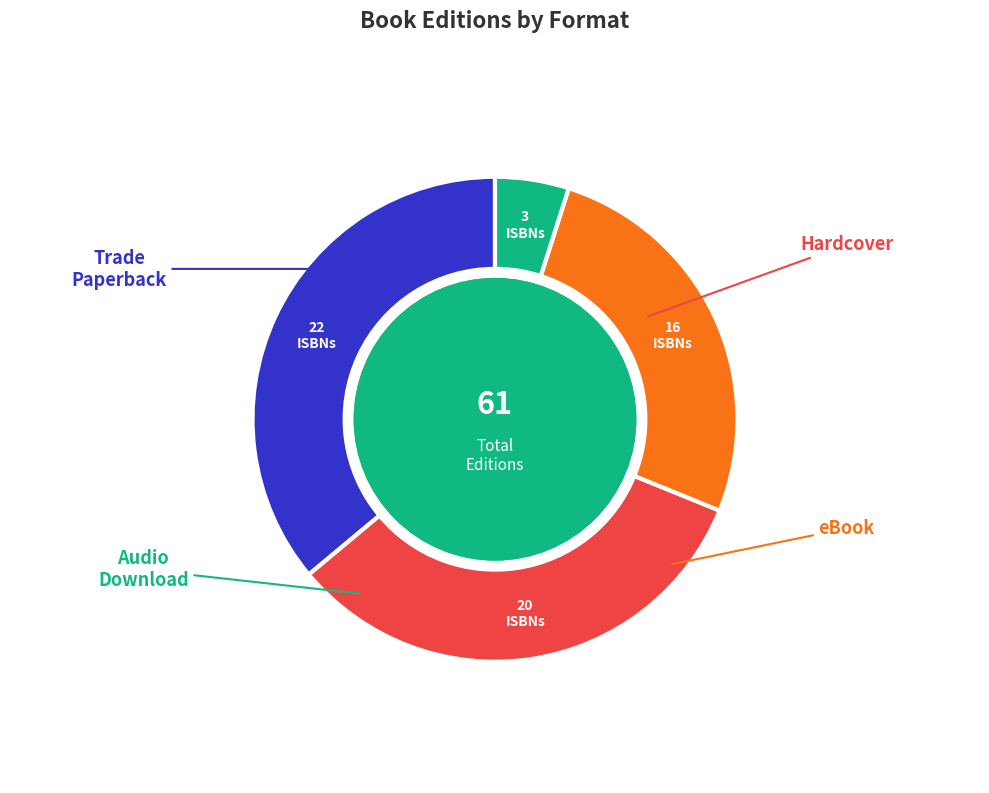

Is there a majority slice in this chart?

No